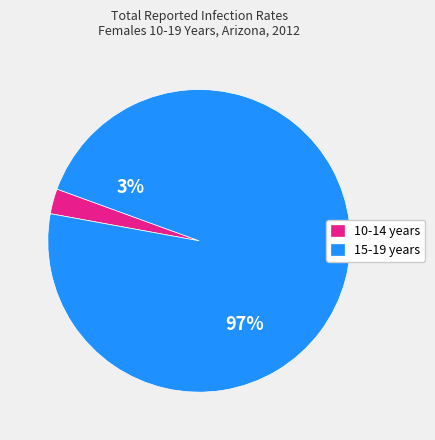

To the nearest percent, what portion does 10-14 years represent?

3%